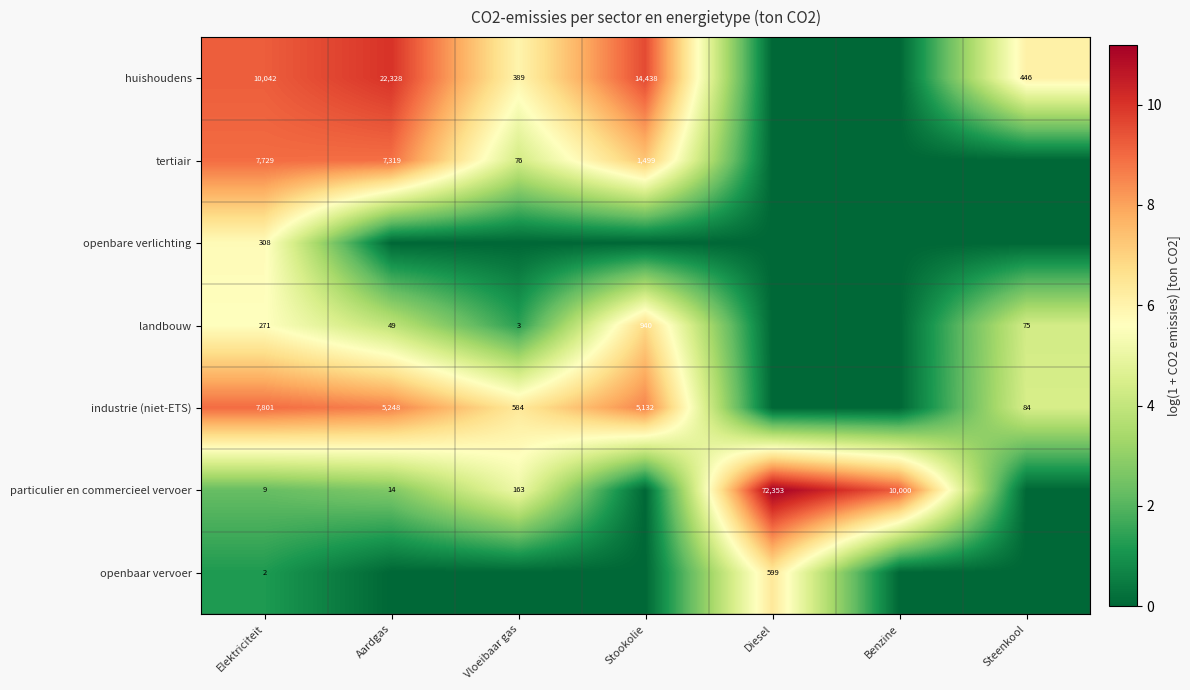

The particulier en commercieel vervoer series shows 287 at Vloeibaar gas. True or false?

False